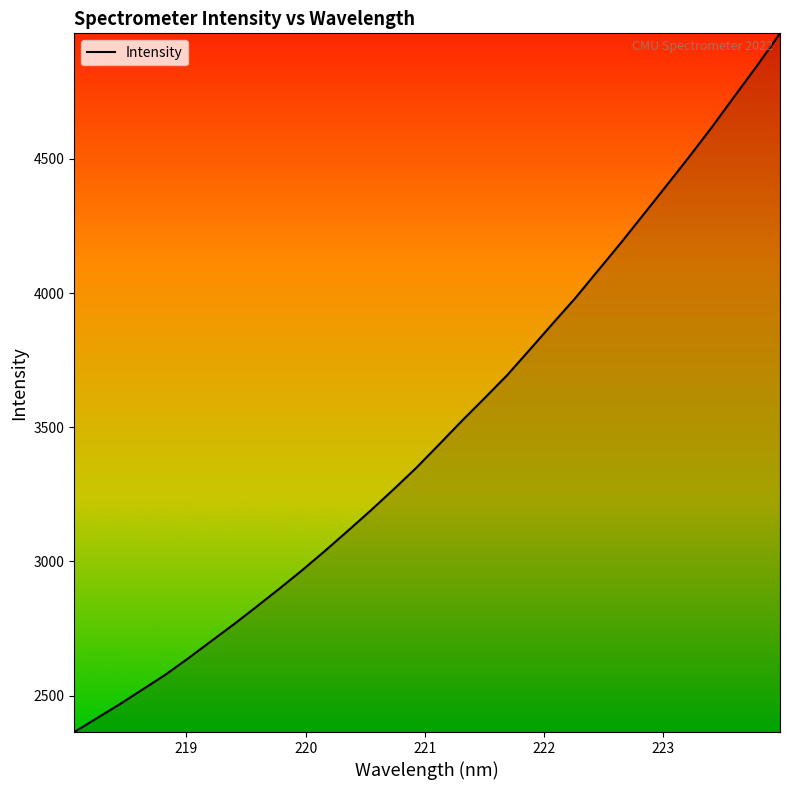

What is the difference between the maximum and minimum values?

2603.9